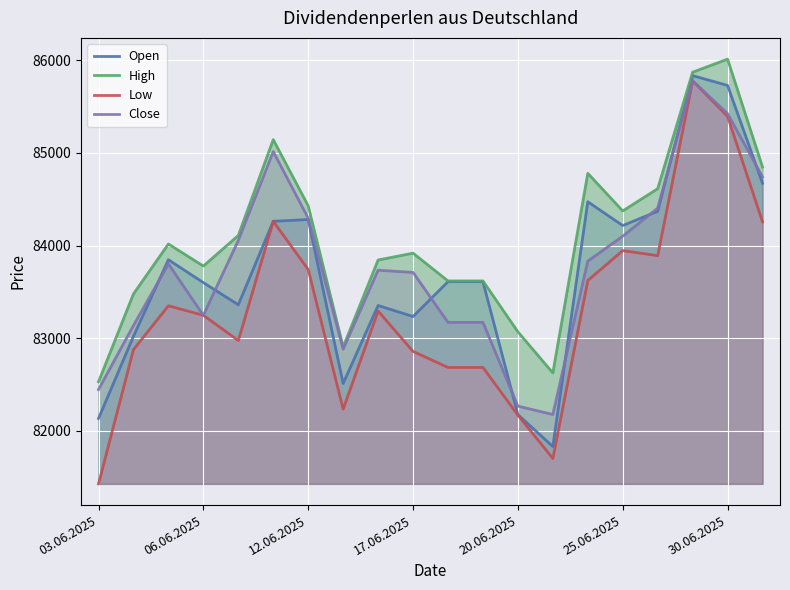

What is the minimum value for Close?

82176